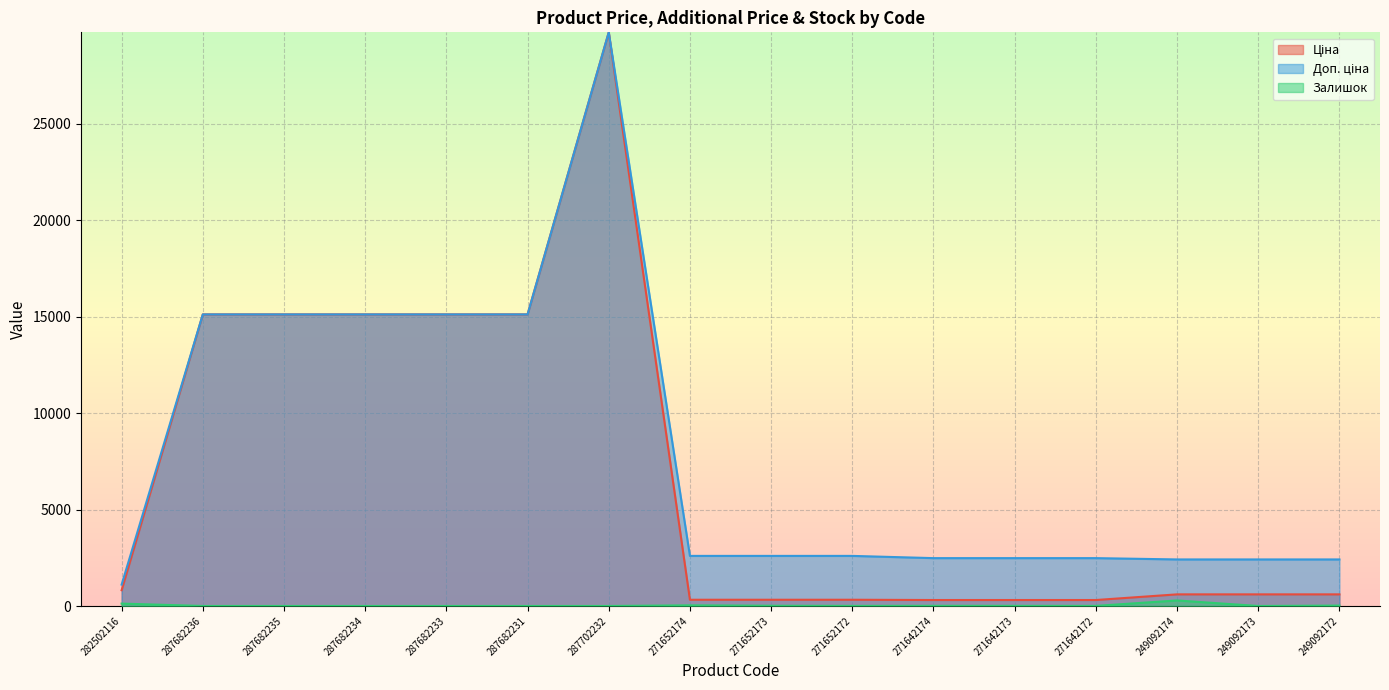

Reading right to left, extract all data points from this chart.

Ціна: 603.7	603.7	603.7	310.3	310.3	310.3	324.8	324.8	324.8	29747.2	15120.0	15120.0	15120.0	15120.0	15120.0	818.5
Доп. ціна: 2414.8	2414.8	2414.8	2482.4	2482.4	2482.4	2598.3	2598.3	2598.3	29747.2	15120.0	15120.0	15120.0	15120.0	15120.0	1109.2
Залишок: 21.0	0.0	288.0	5.0	7.0	9.0	5.0	12.0	33.0	0.0	0.0	0.0	0.0	0.0	0.0	125.0